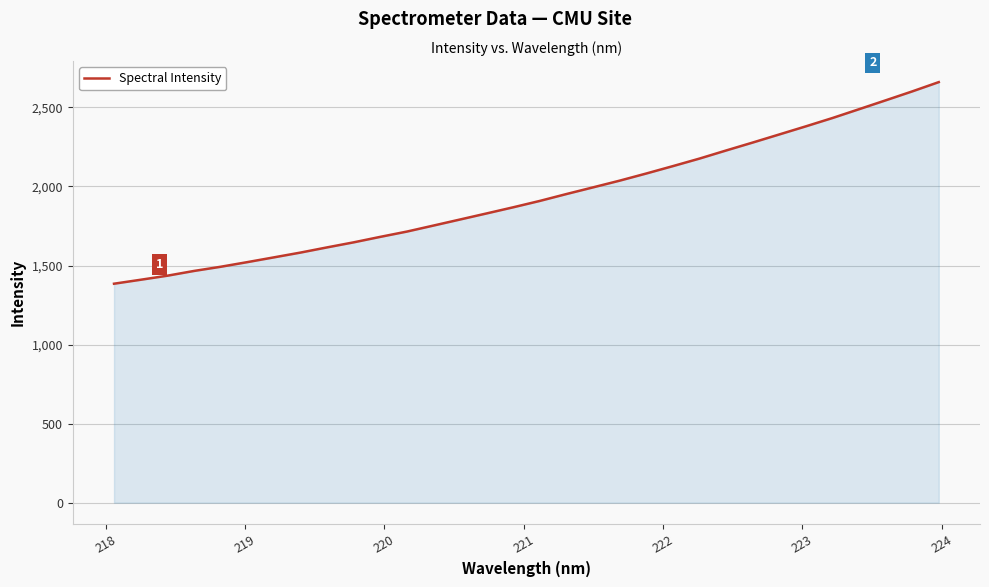

What is the difference between the maximum and minimum values?

1275.0